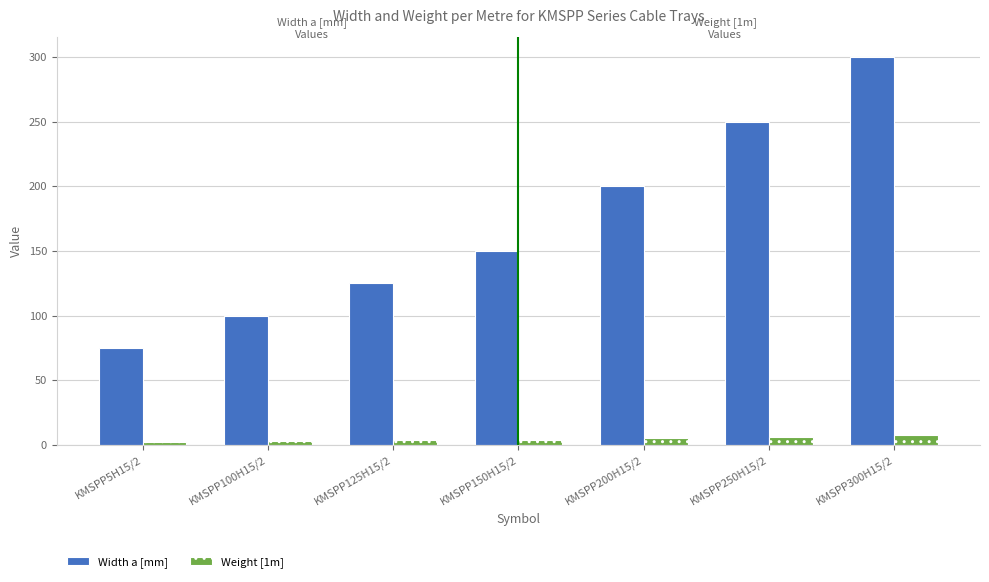

Is it true that Weight [1m] equals 3.5 at KMSPP125H15/2?

True